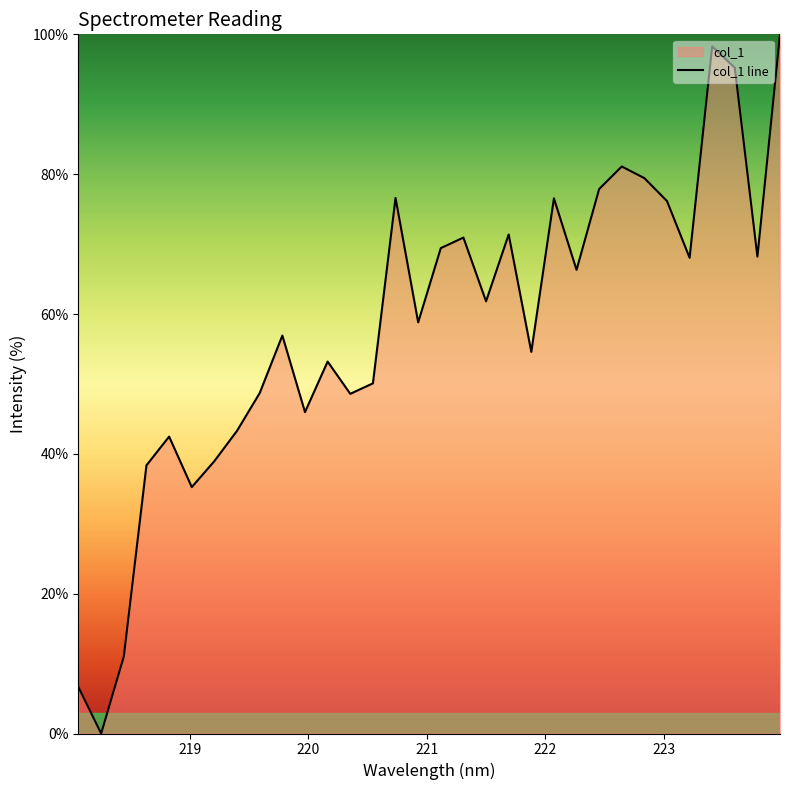

What is the label of the 4th point from the left?

218.6332